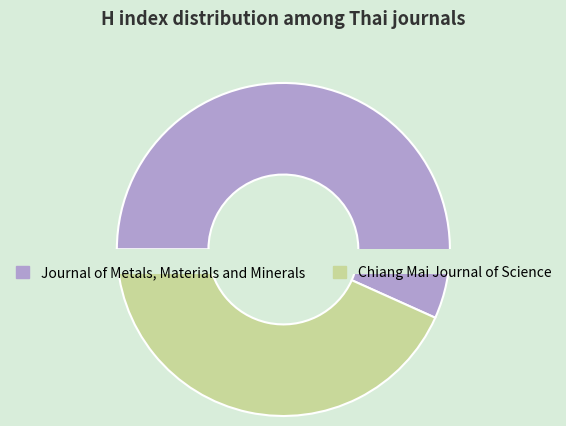

Approximately how many times larger is the value at Chiang Mai Journal of Science compared to Journal of Metals, Materials and Minerals?

0.8